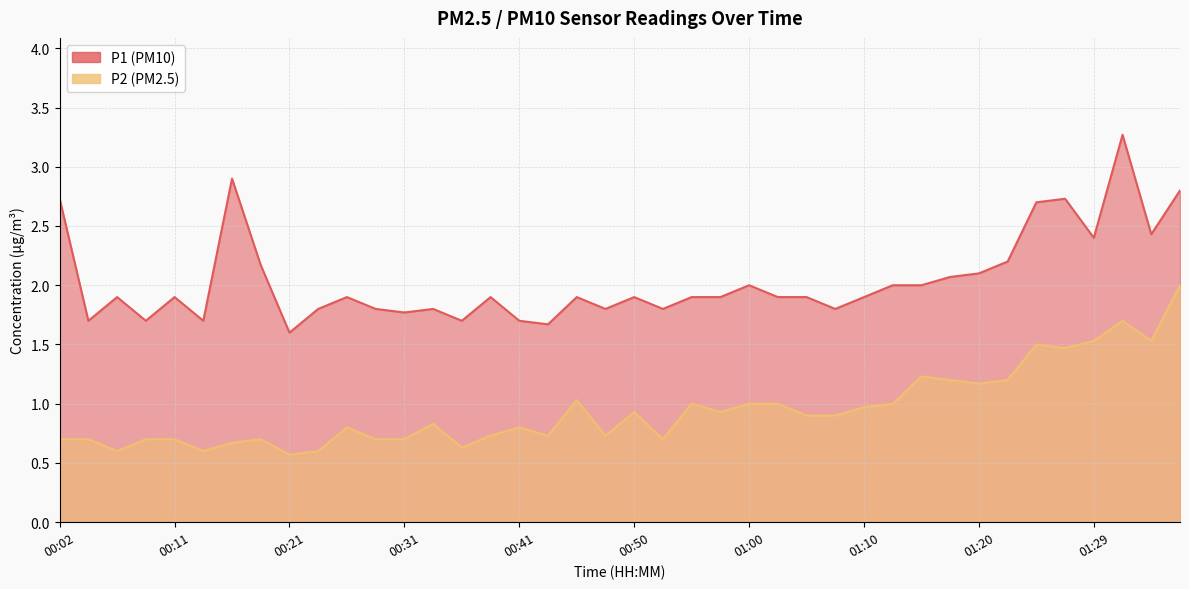

At which label does P1 reach its peak?

01:32